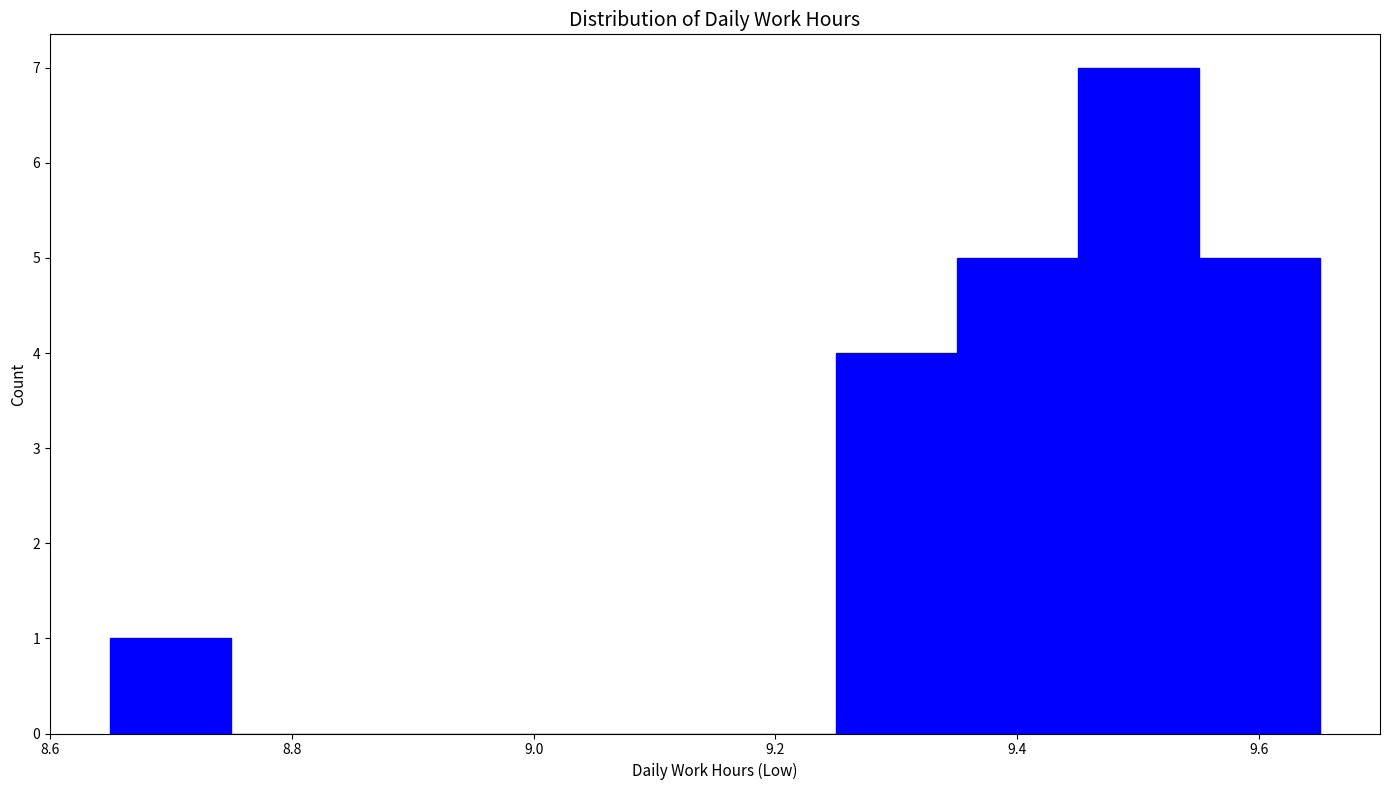

Which range on the x-axis has the tallest bar?

9.45 to 9.55